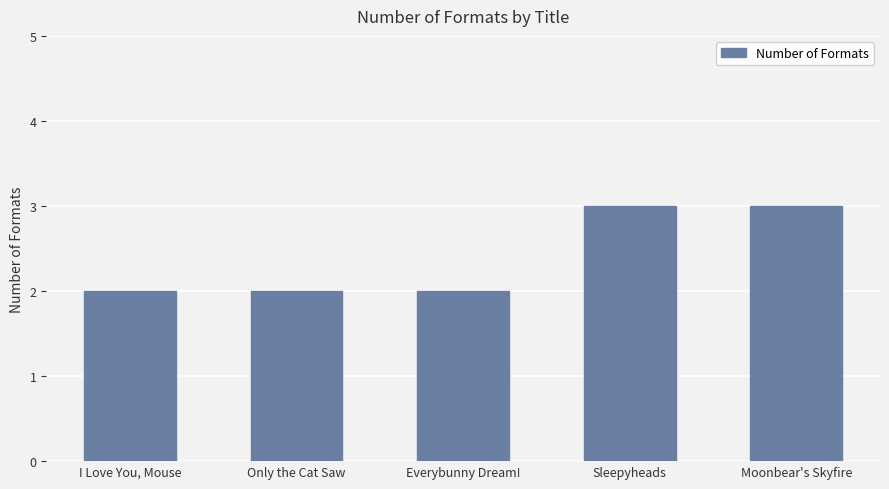

What is the sum of all values?

12